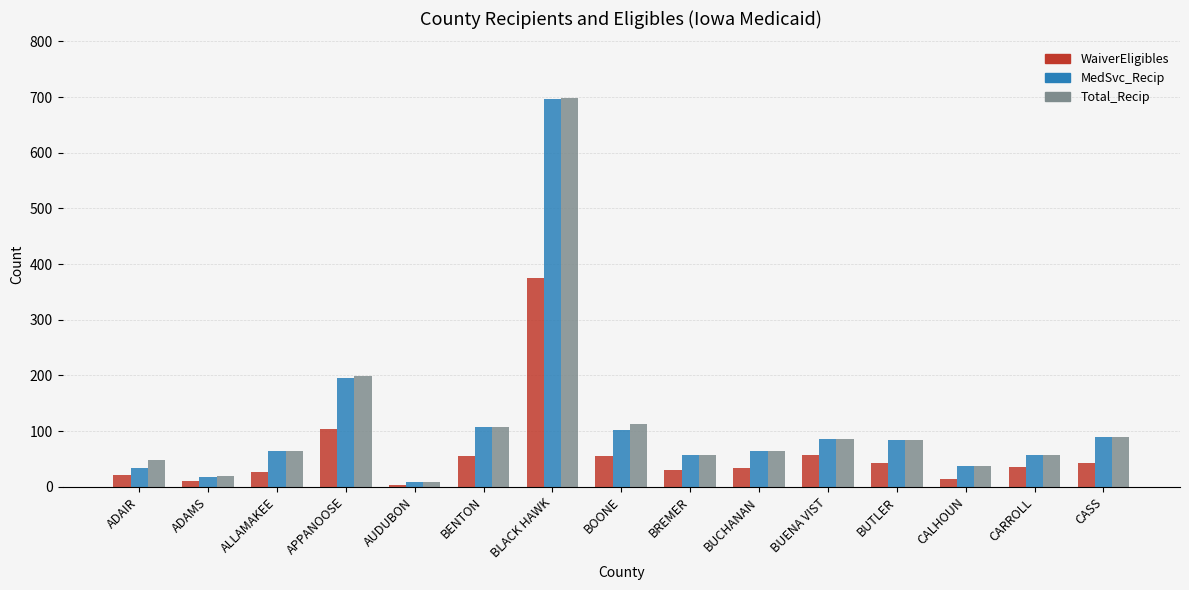

Is the value of WaiverEligibles at APPANOOSE greater than the value of Total_Recip at AUDUBON?

Yes